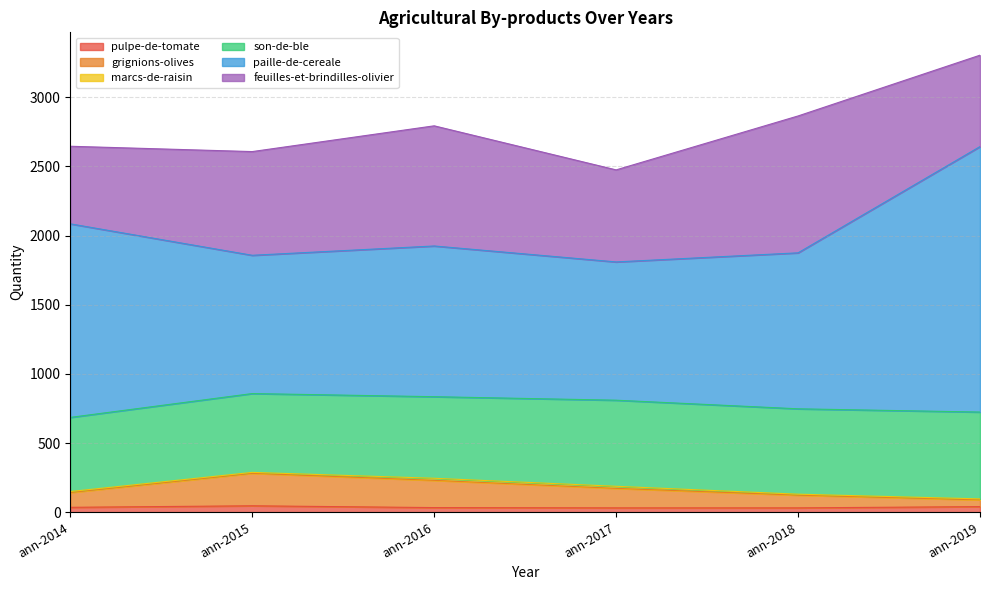

The pulpe-de-tomate series shows 40.0 at ann-2019. True or false?

True